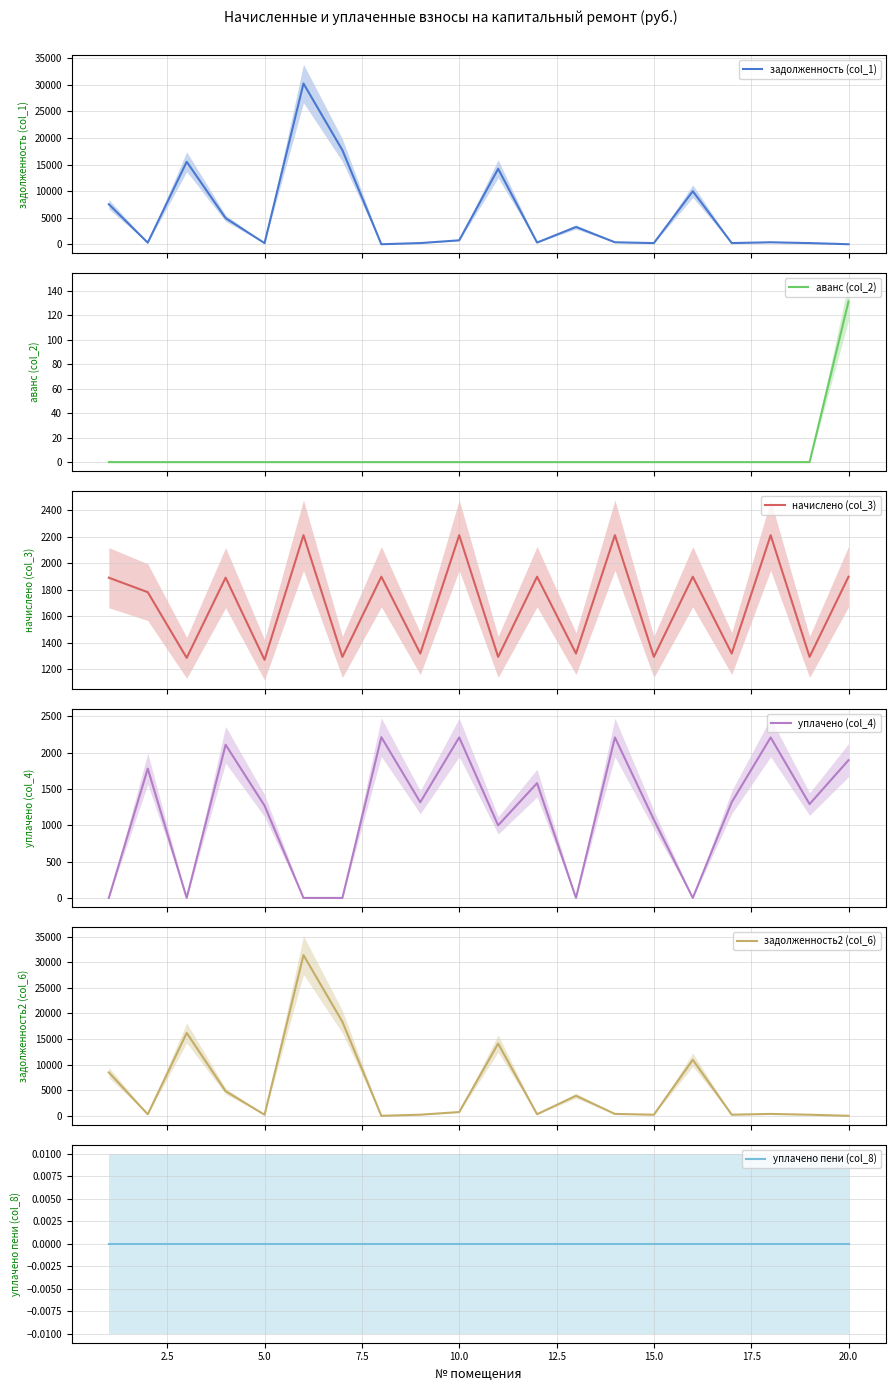

True or false: задолженность2 (col_6) and начислено (col_3) cross at least once.

True